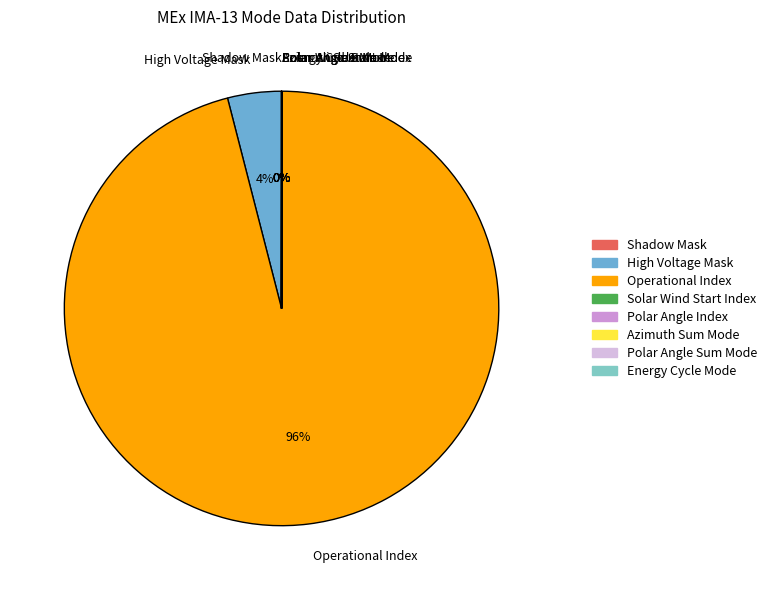

To the nearest percent, what is the difference between the largest and smallest slice percentages?

96%